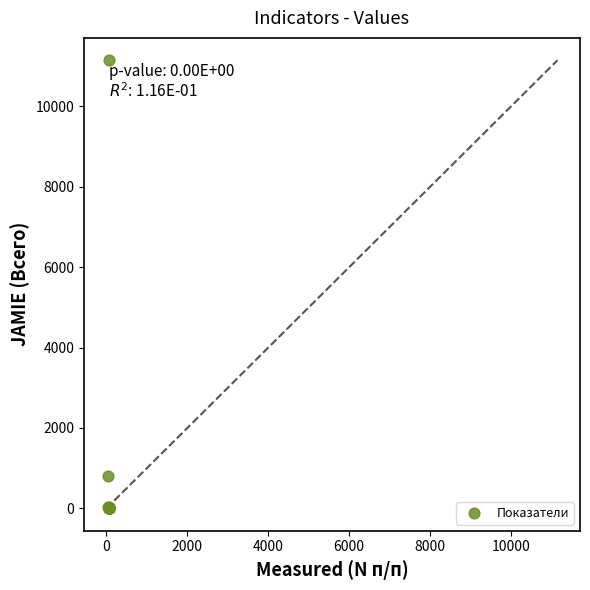

What Y value in the scatter plot is closest to 5573?

812